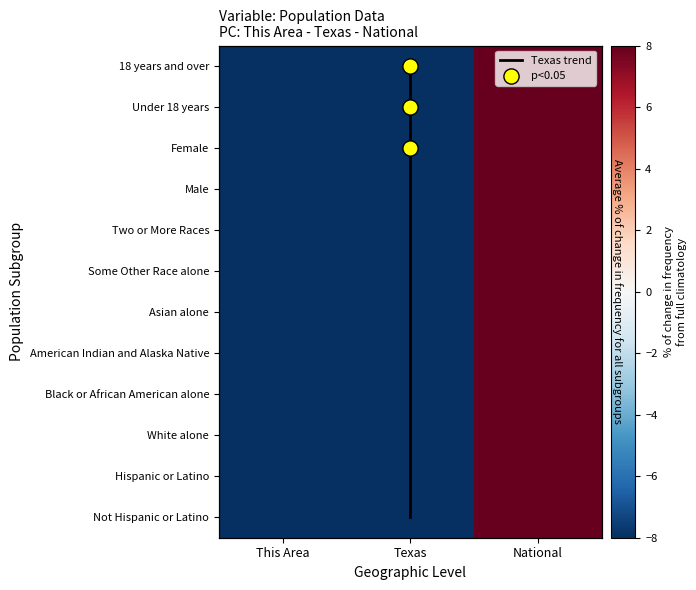

Which series has the largest total across all categories?

Not Hispanic or Latino